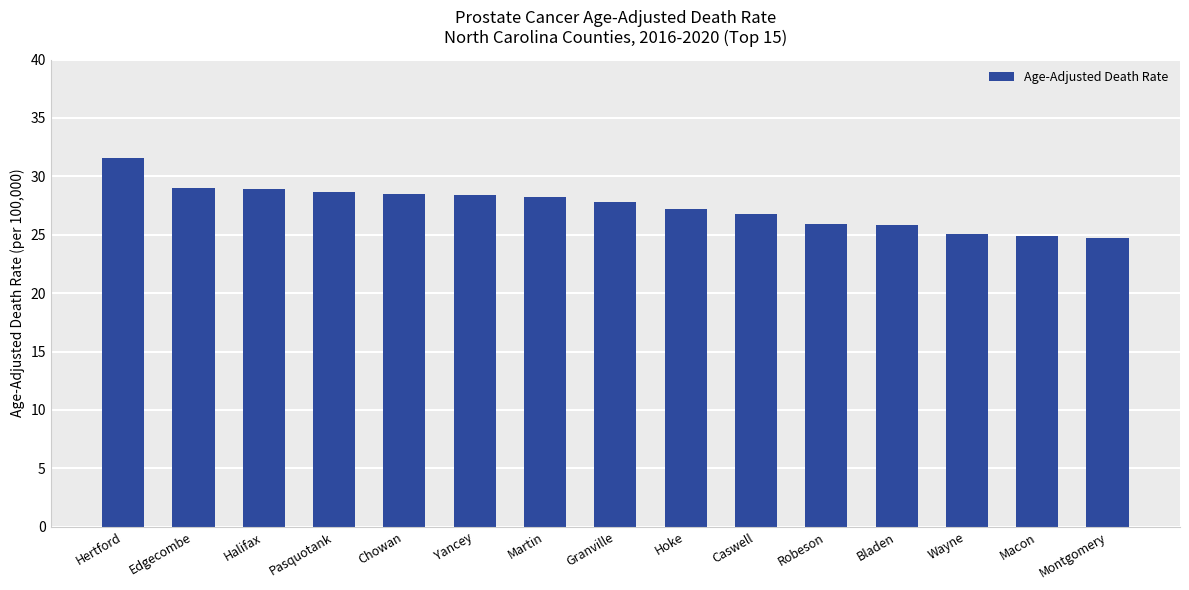

How many bars are there in total?

15